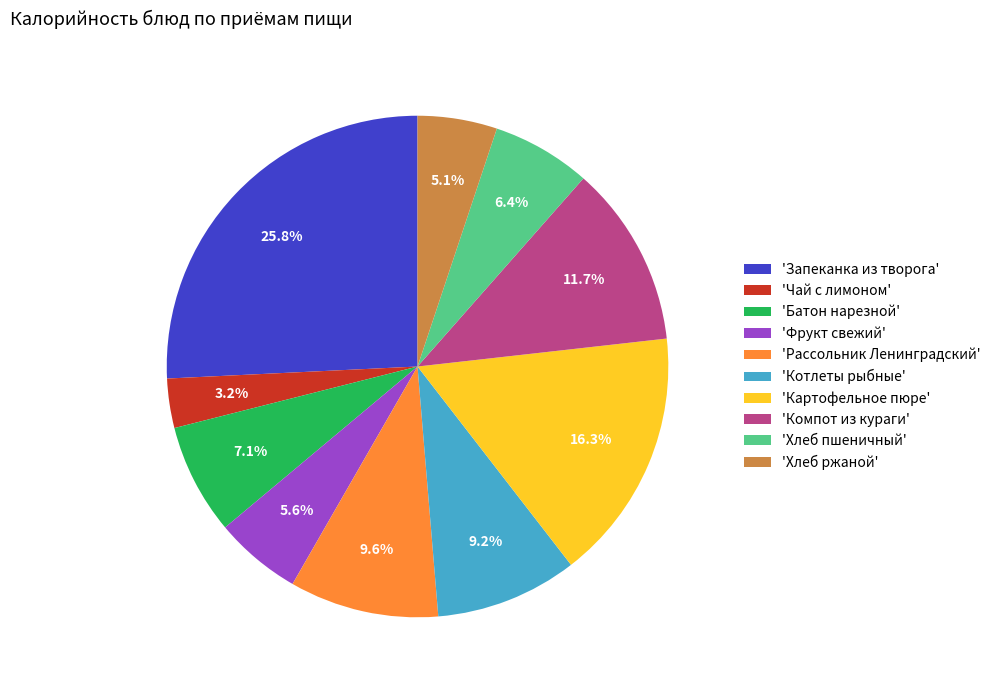

Which has a higher value, 'Фрукт свежий' or 'Котлеты рыбные'?

'Котлеты рыбные'